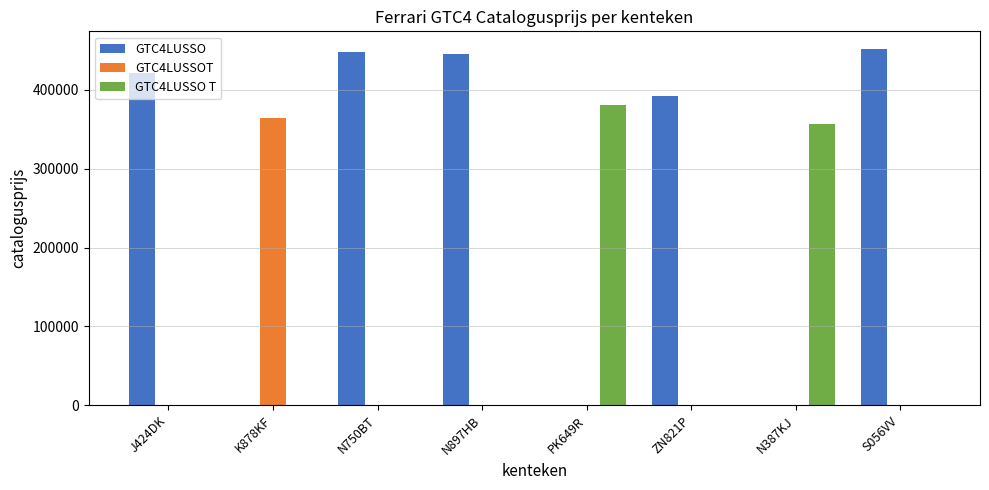

Is the value of GTC4LUSSO at S056VV greater than the value of GTC4LUSSO T at J424DK?

Yes